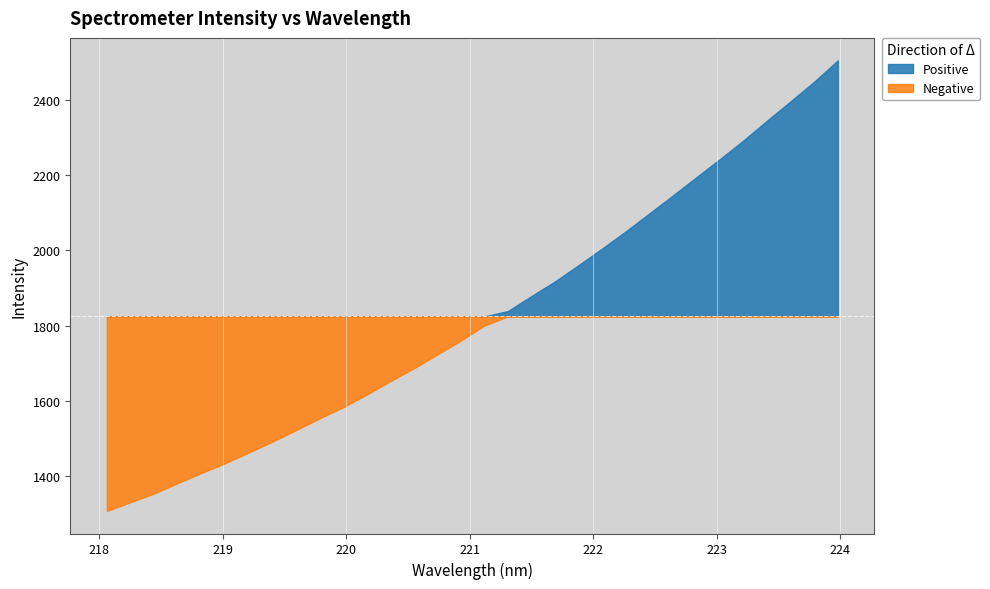

What is the ratio of the value at 220.9264 to the value at 219.589?

1.2